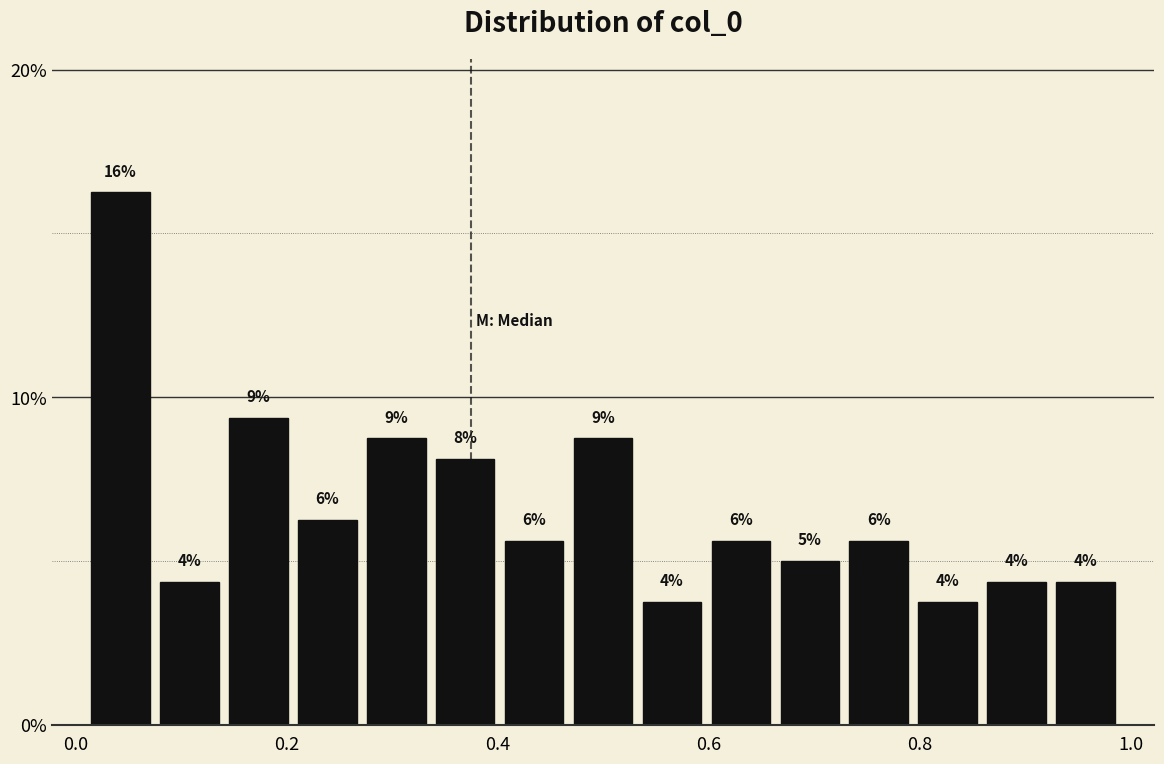

Around what value on the x-axis is the tallest bar? Give the approximate position of its centre, as read against the axis.

0.04